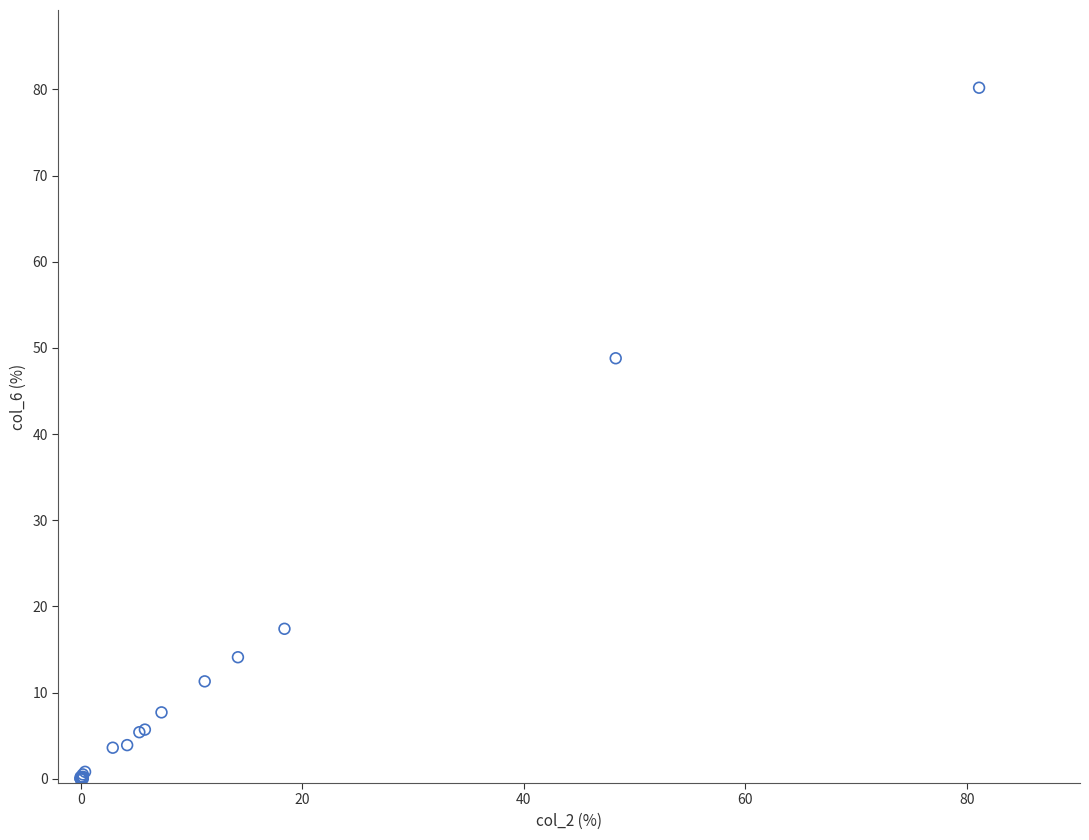

What Y value in the scatter plot is closest to 40?

48.8